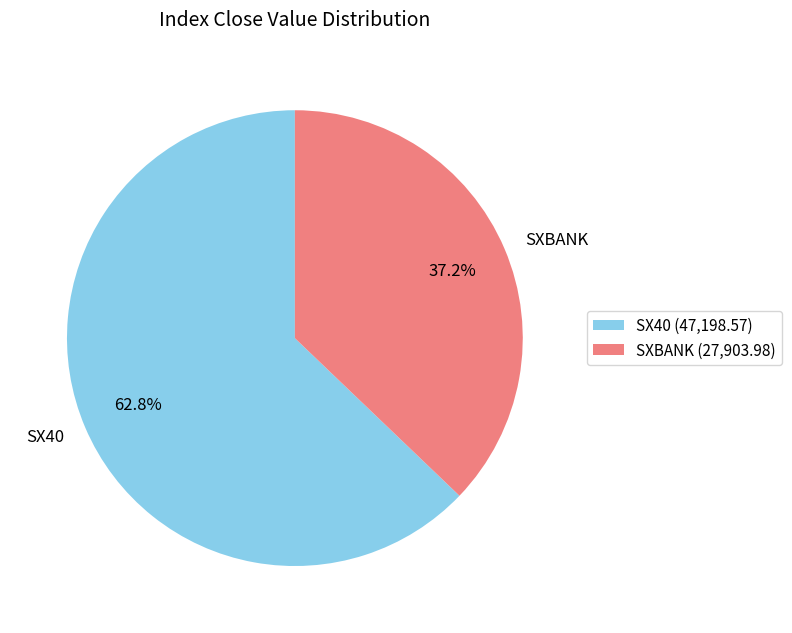

To the nearest percent, what percentage of the pie is SXBANK?

37%